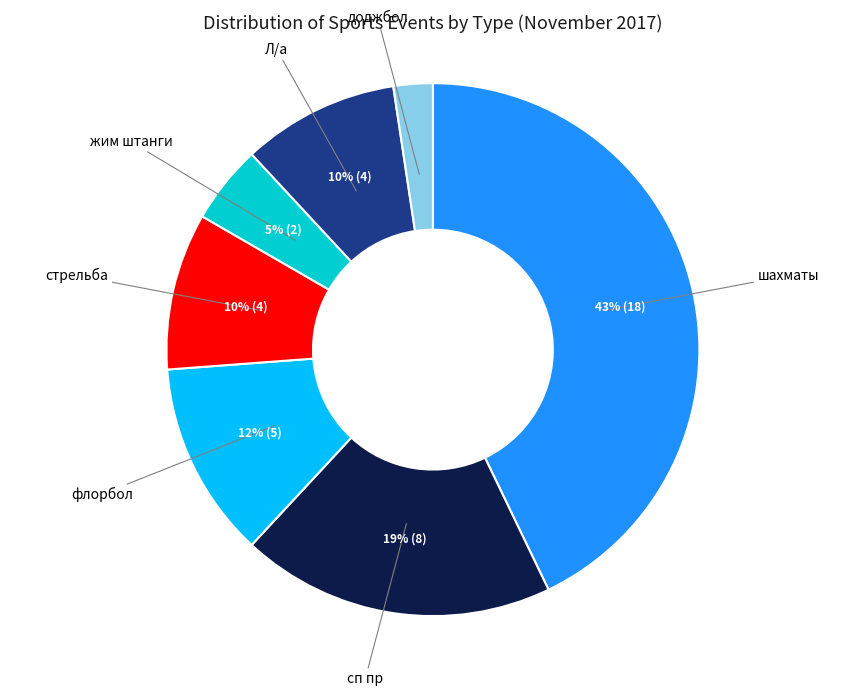

To the nearest percent, what is the average slice percentage?

14%